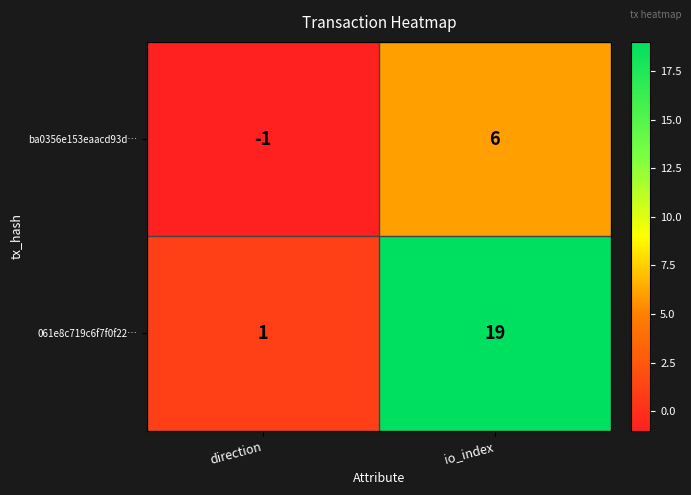

Which category has the highest value across all series?

io_index